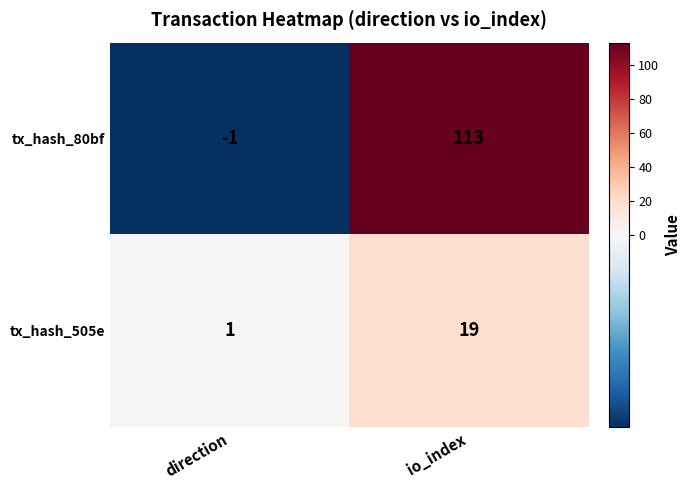

At which label does tx_hash_505e reach its minimum?

direction